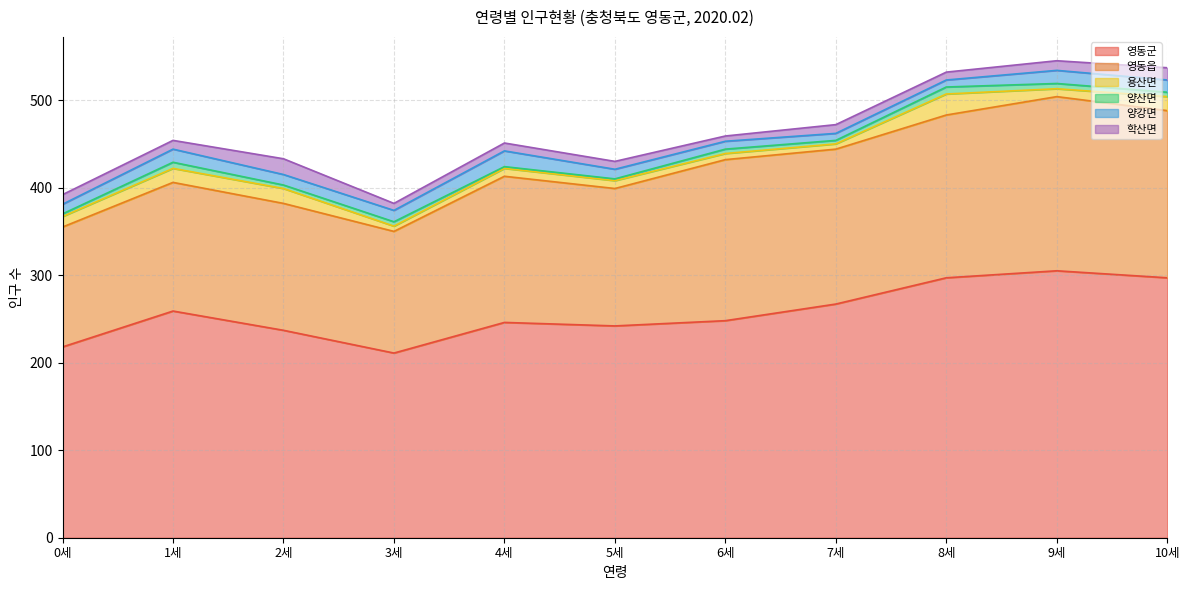

What is the difference between the 영동읍 values at 7세 and 6세?

7